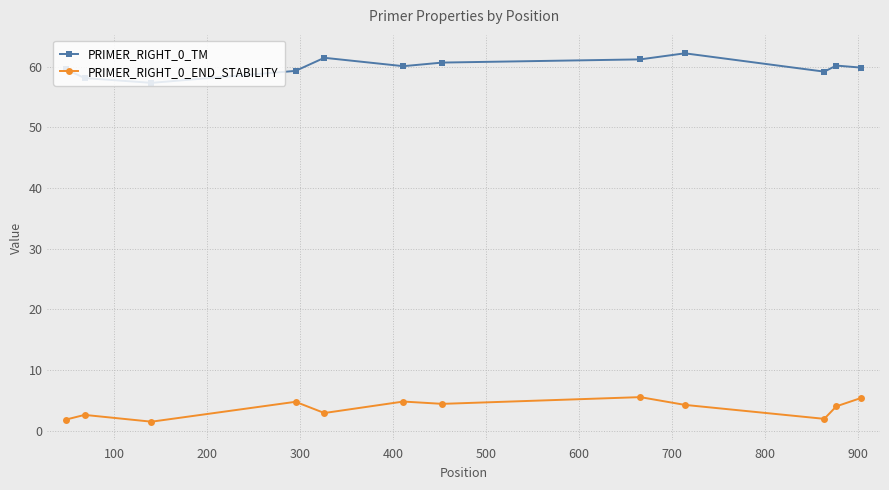

Rank the series by their average value, from highest to lowest.

PRIMER_RIGHT_0_TM, PRIMER_RIGHT_0_END_STABILITY